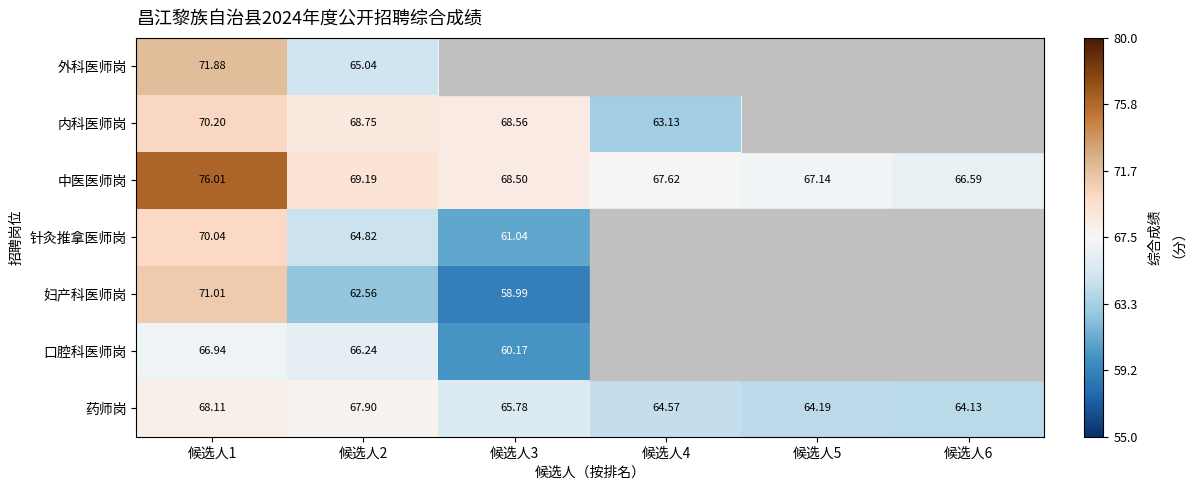

How many categories are shown in the chart?

6